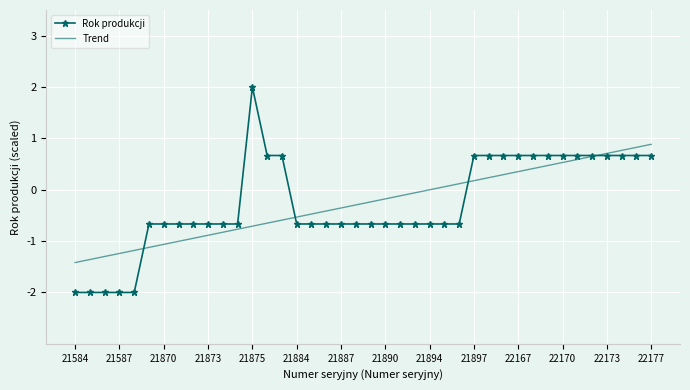

Which series has the widest spread of values?

Rok produkcji